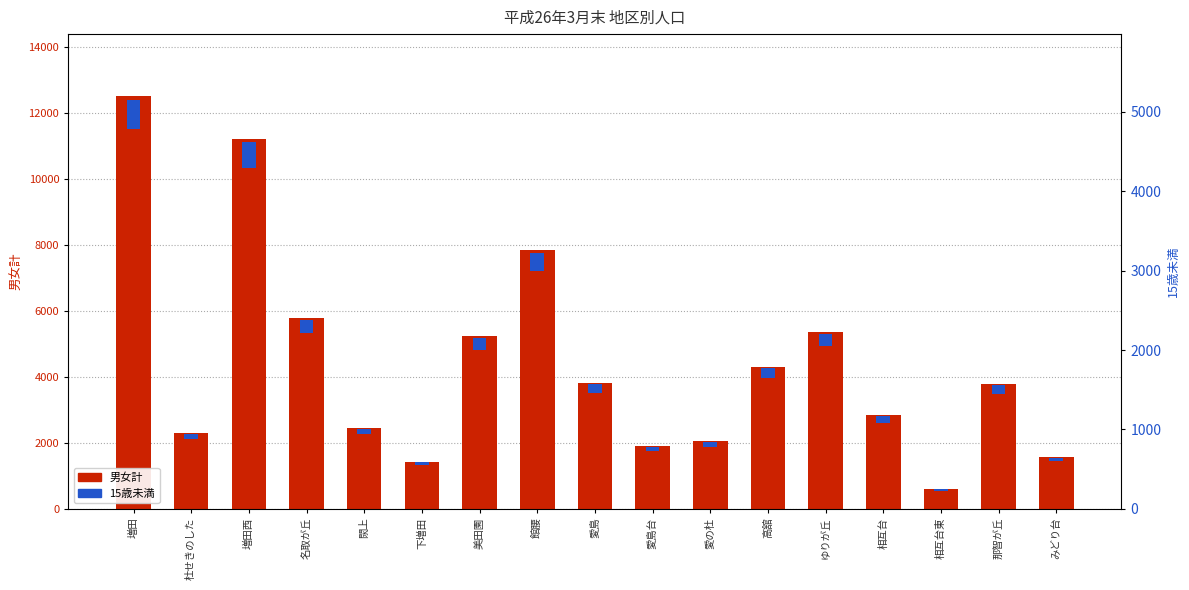

Where is the data nearest to the value 6560?

名取が丘